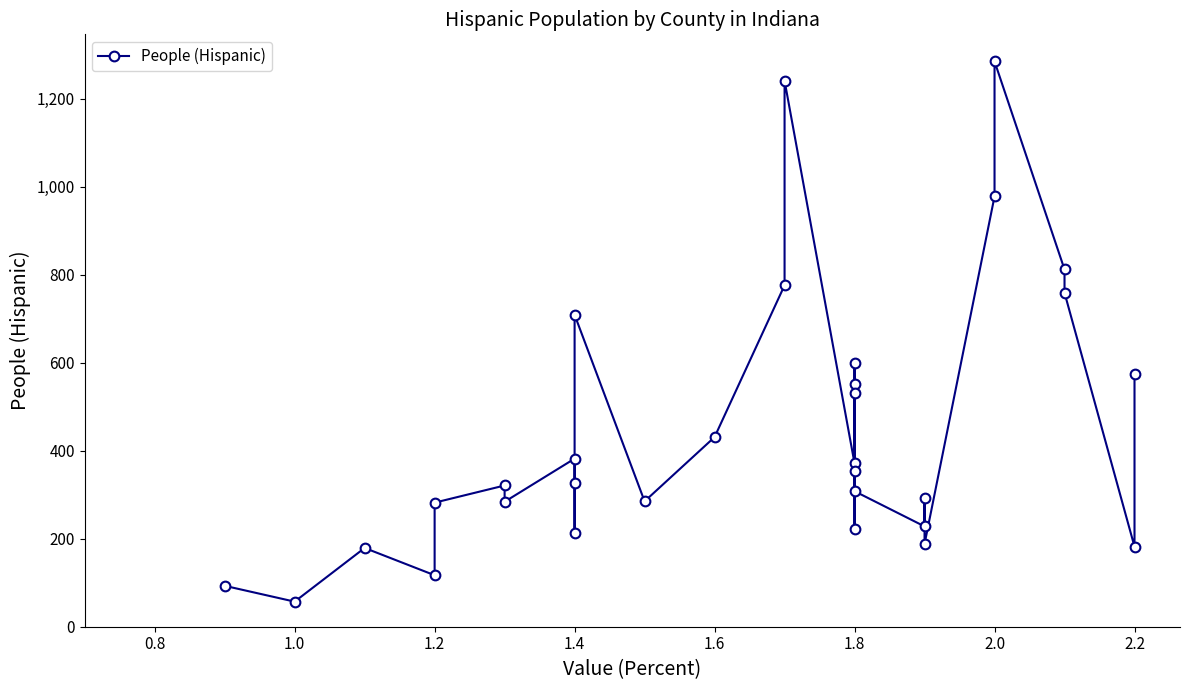

The chart shows a value of 405 at 1.8. True or false?

False